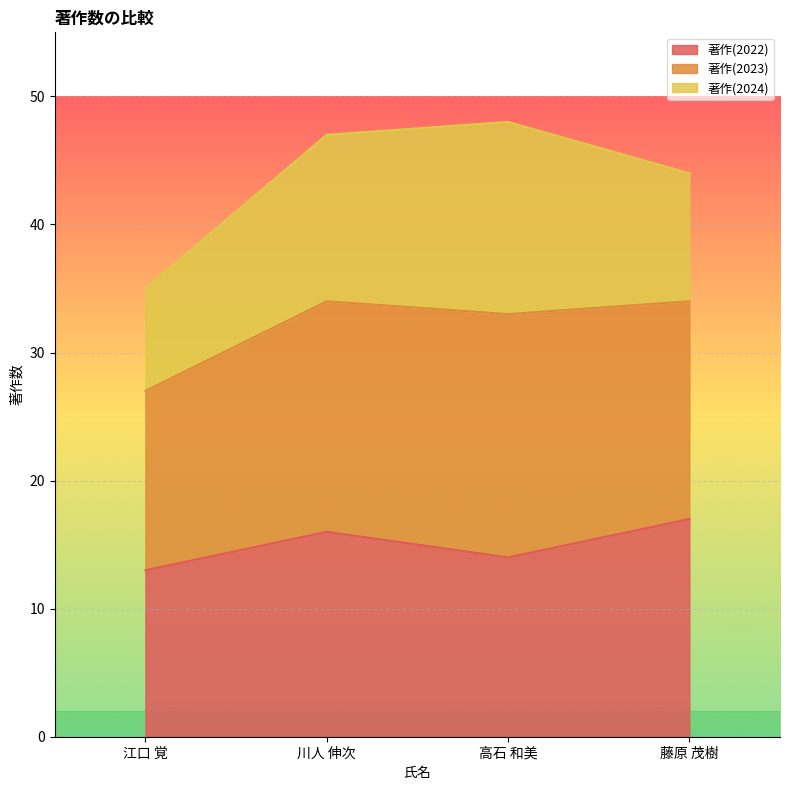

Does the chart display data point markers on the line(s)?

No